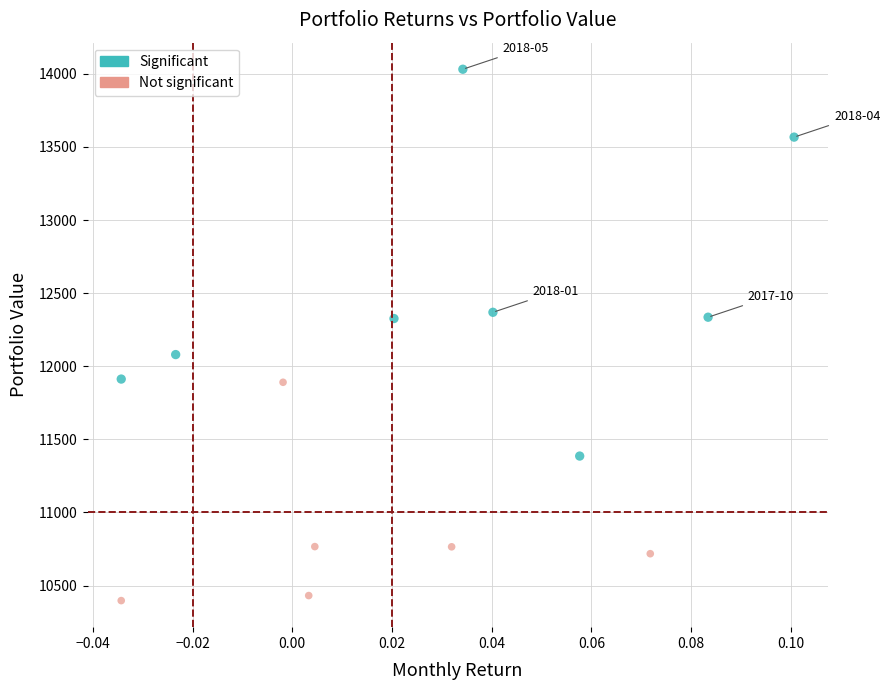

Which series reaches the minimum Y coordinate?

Not significant